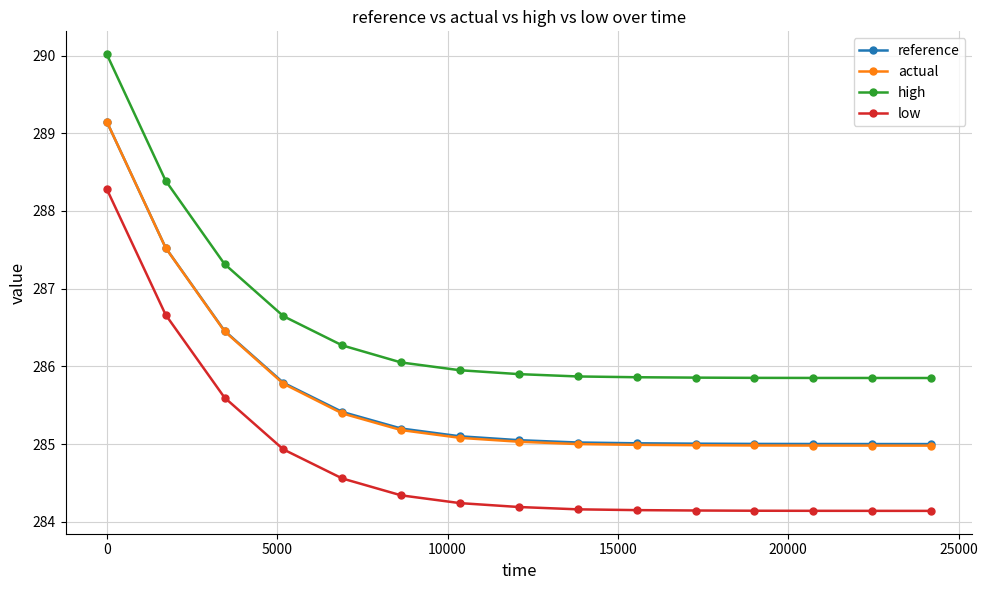

True or false: reference and high intersect in this chart.

False